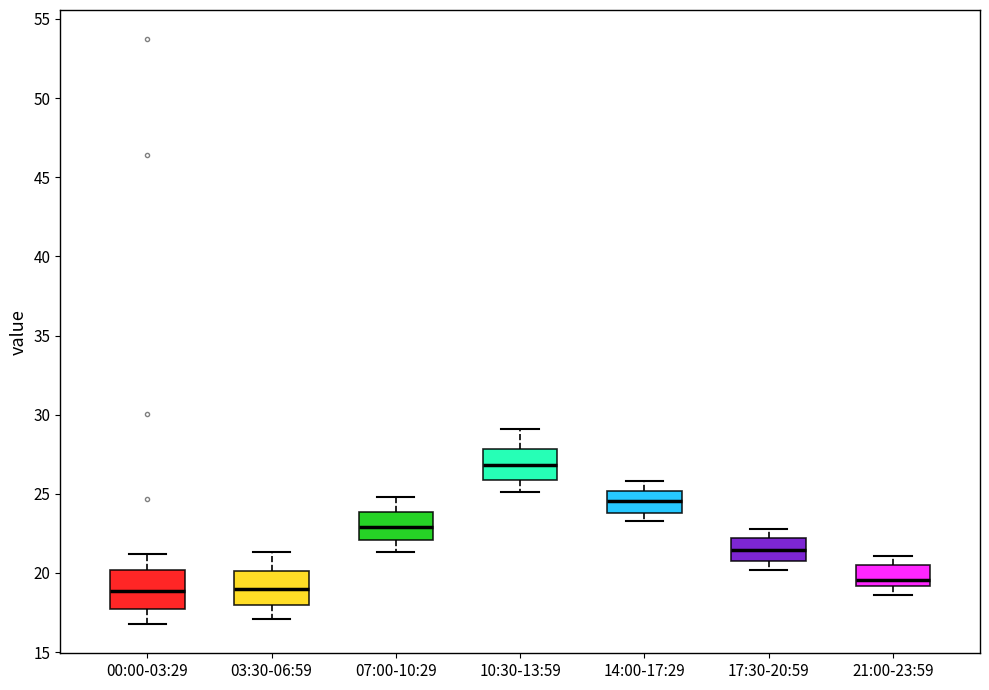

Which box has the highest median line?

10:30-13:59